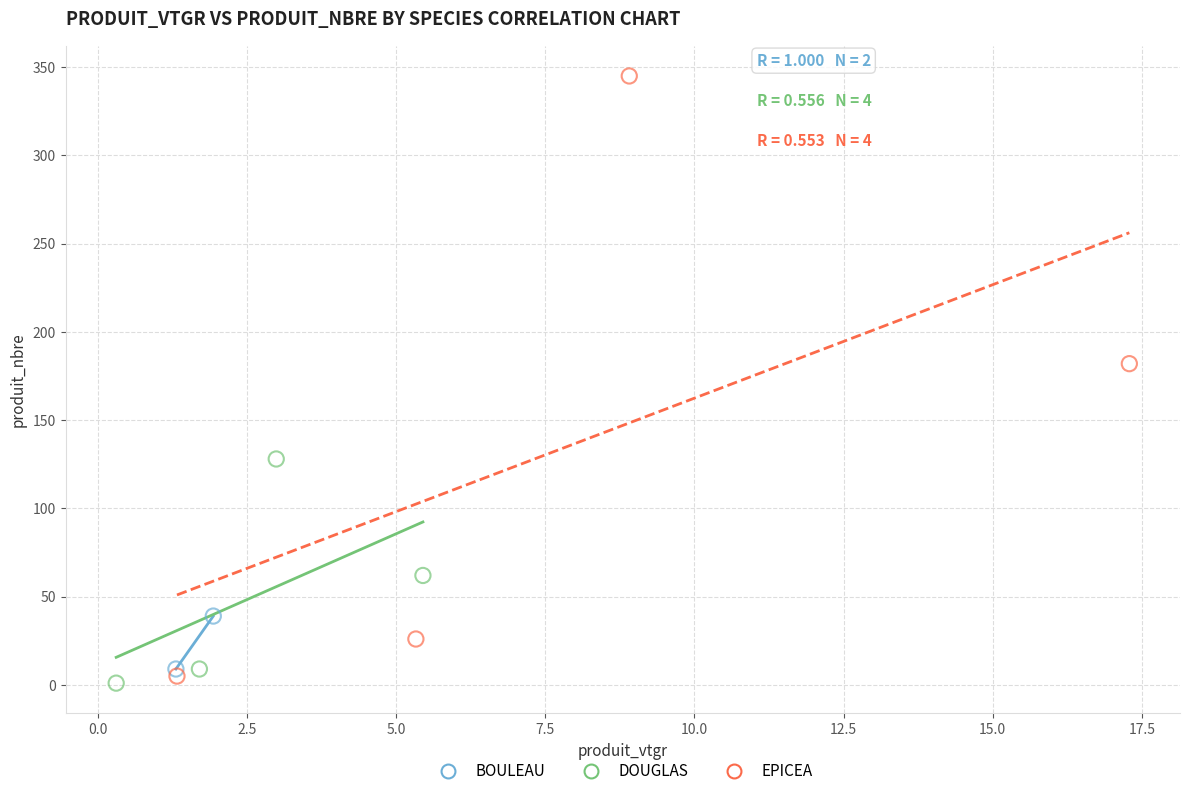

What are all the series names shown in the legend?

BOULEAU, DOUGLAS, EPICEA